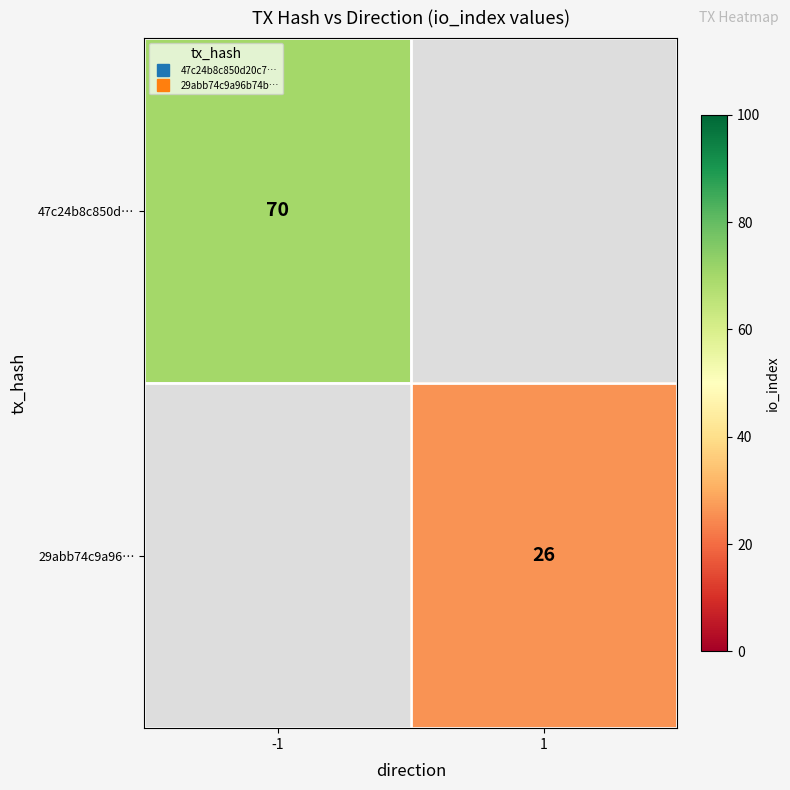

Is it true that 29abb74c9a96… equals 26.0 at 1?

True